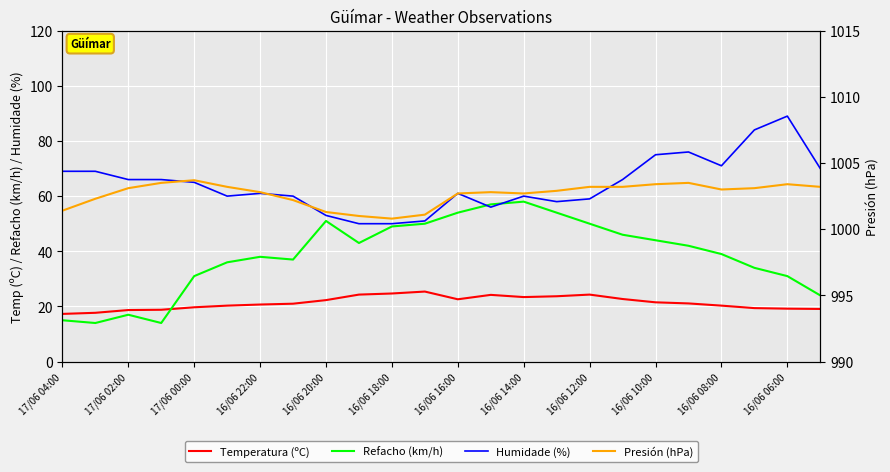

Between 17/06 04:00 and 13, which is larger?

13